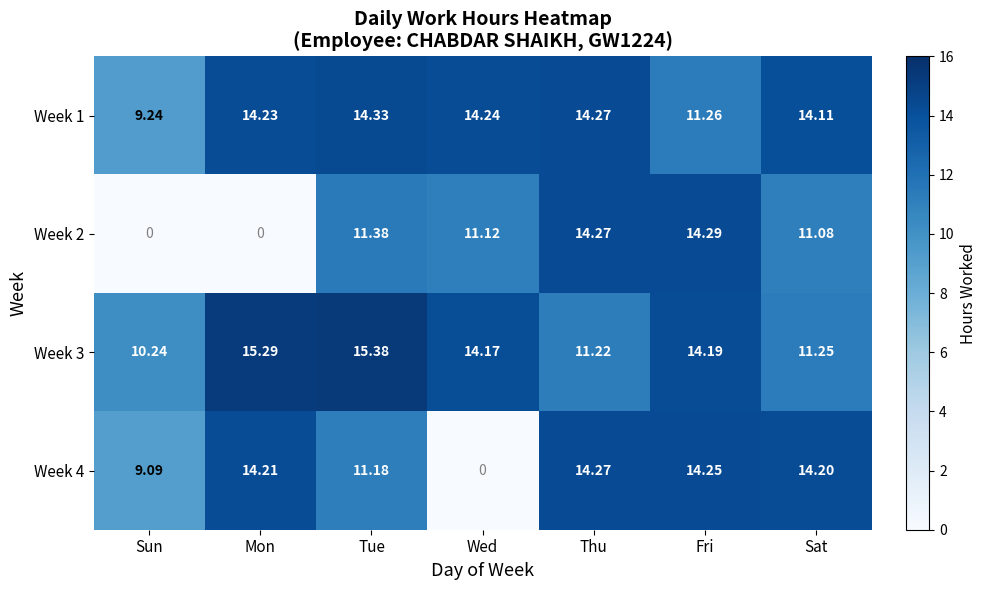

Rank the series at Mon from highest to lowest value.

Week 3, Week 1, Week 4, Week 2